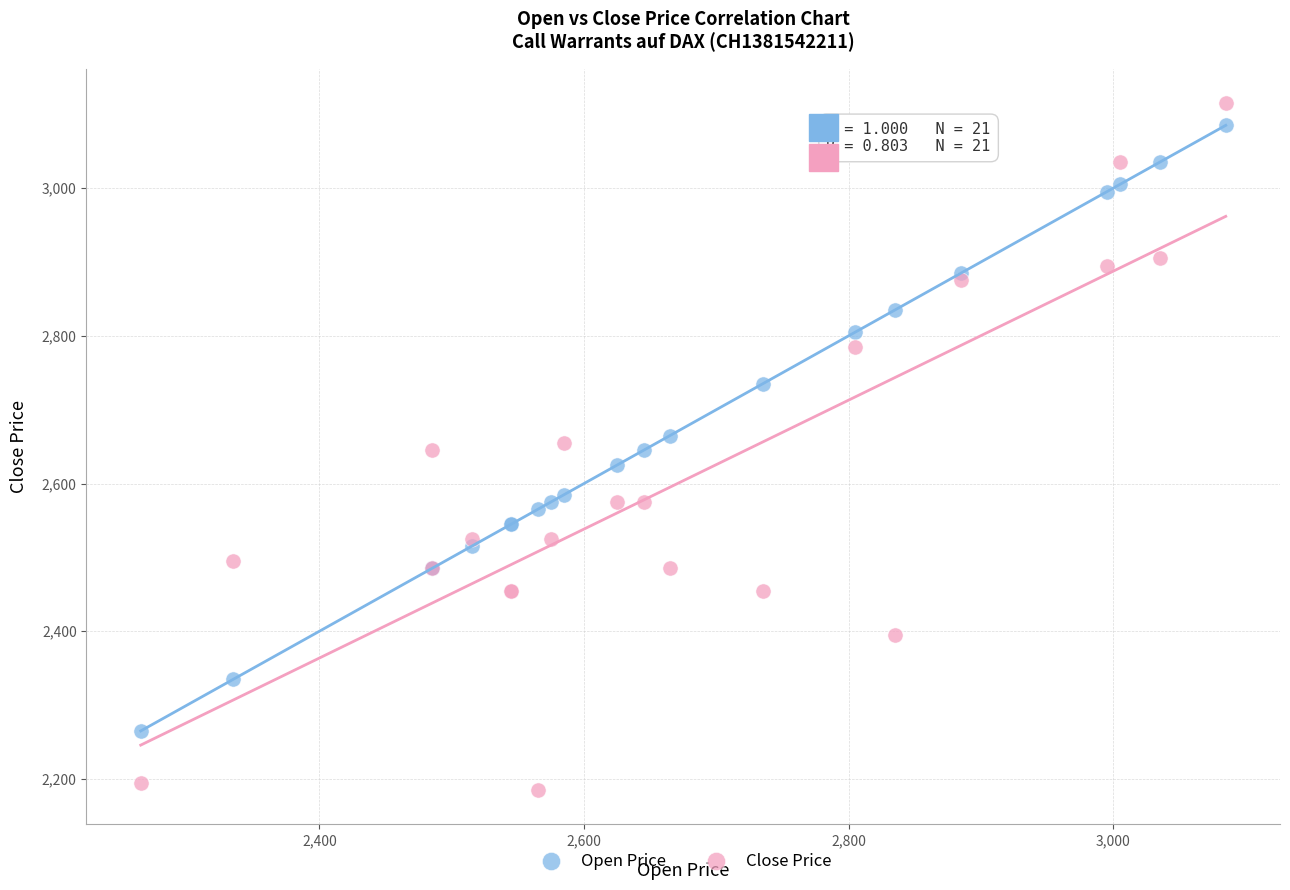

Which series has the widest spread of Y values?

Close Price